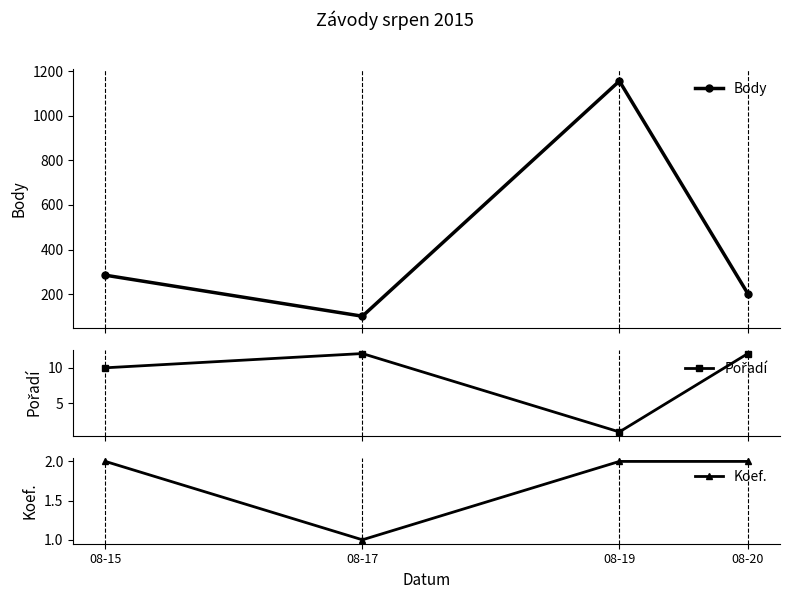

Which series has the widest spread of values?

Body